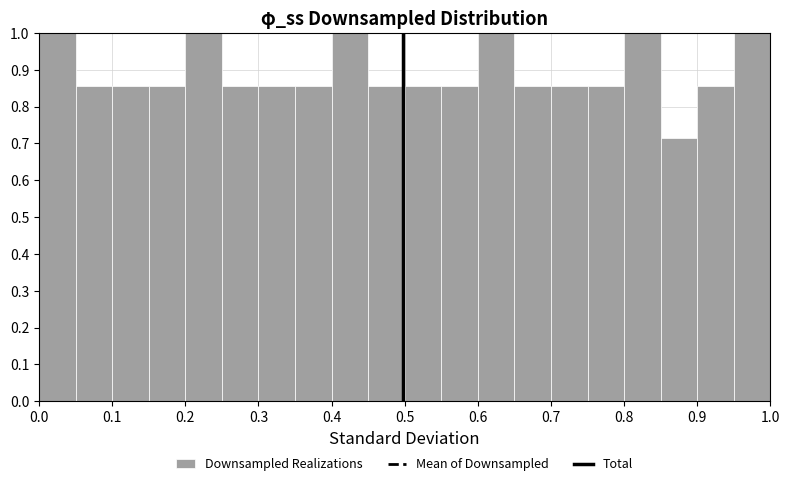

What is the height of the bar covering 0.60 to 0.65 on the x-axis? The values are not printed on the chart, so give them approximately, as read against the axis.

1.00